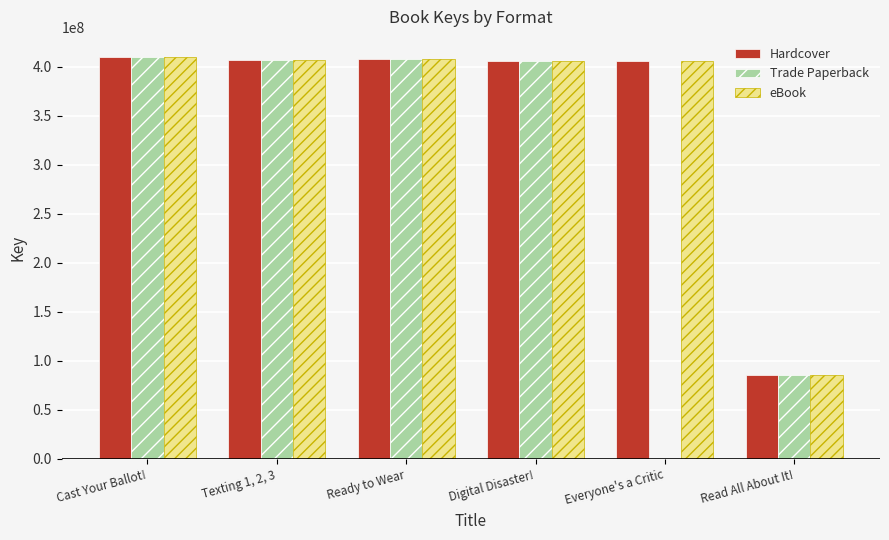

What is the sum of the Hardcover values at Digital Disaster! and Cast Your Ballot!?

815752153